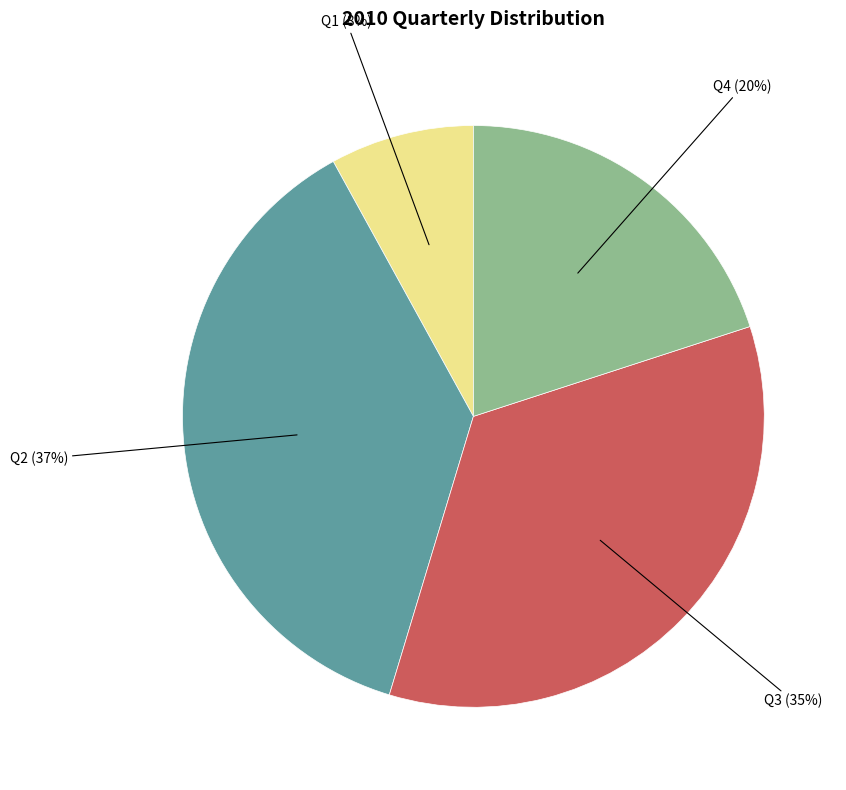

Which slice is the smallest?

Q1